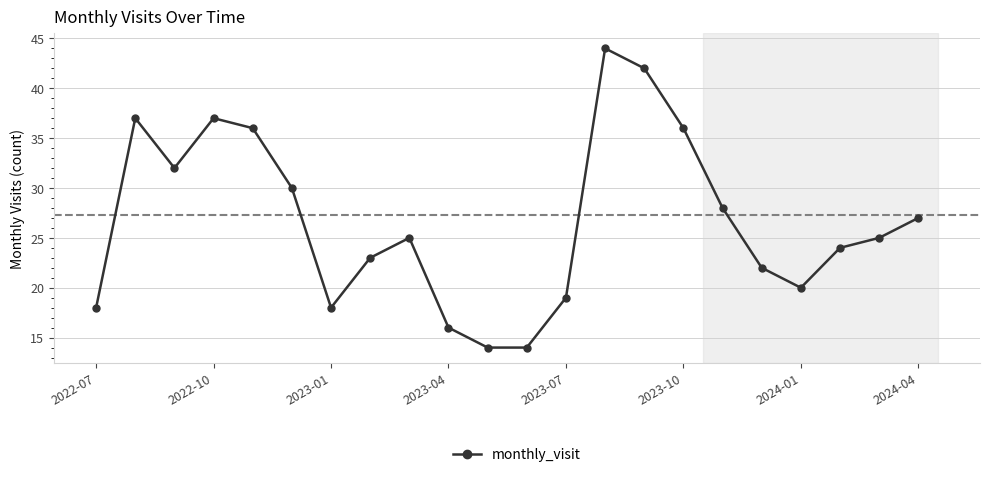

How many points are higher than both their immediate neighbors (excluding endpoints)?

4